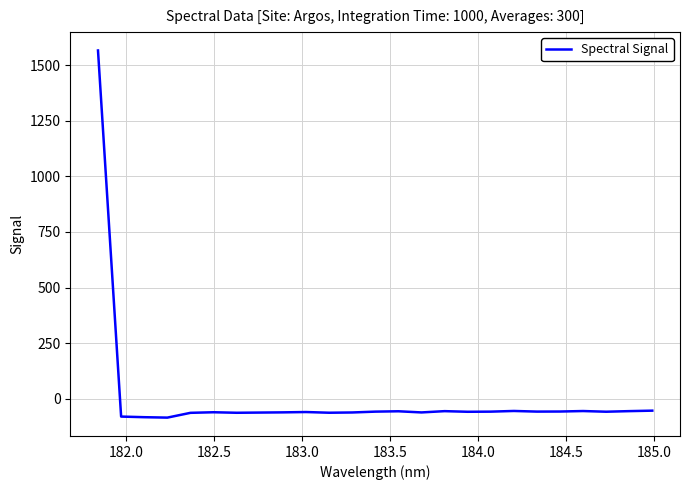

What is the difference between the maximum and minimum values?

1650.2